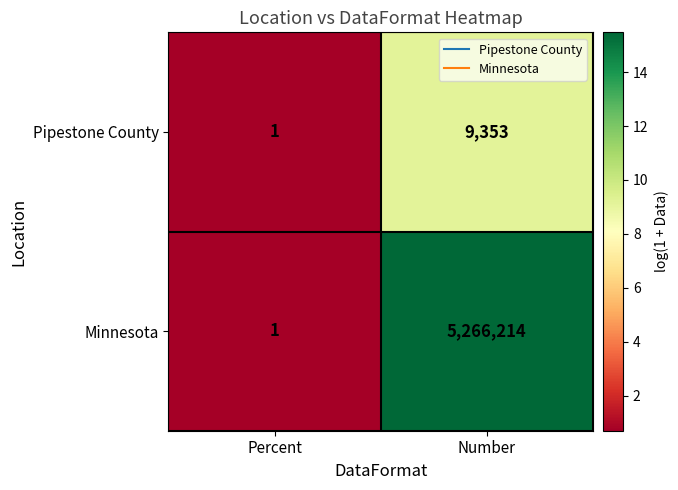

What is the difference between the Pipestone County values at Number and Percent?

9352